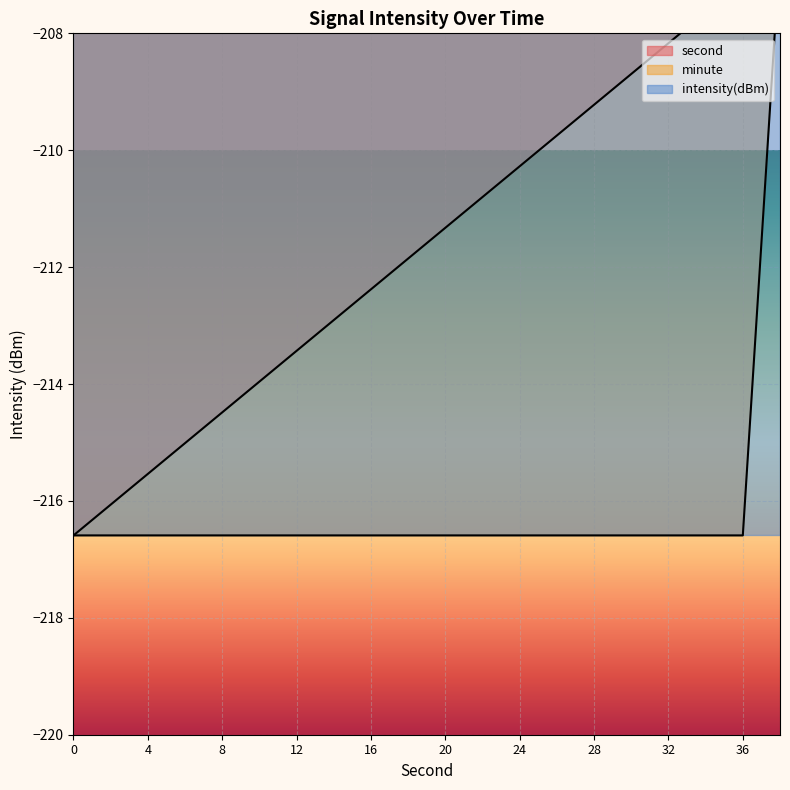

At 30, list the series in order from largest to smallest.

second, minute